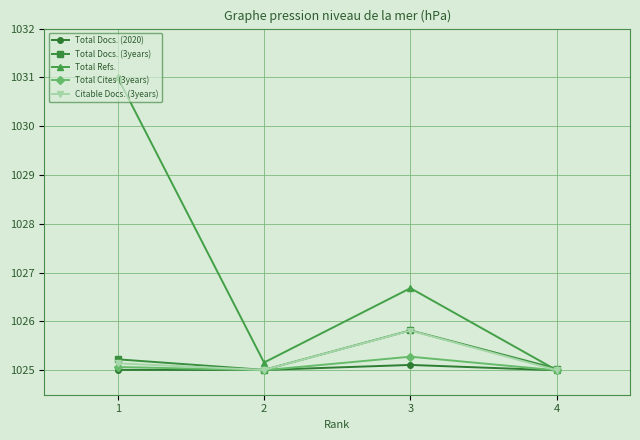

How many data points in Total Refs. are above 1026?

2